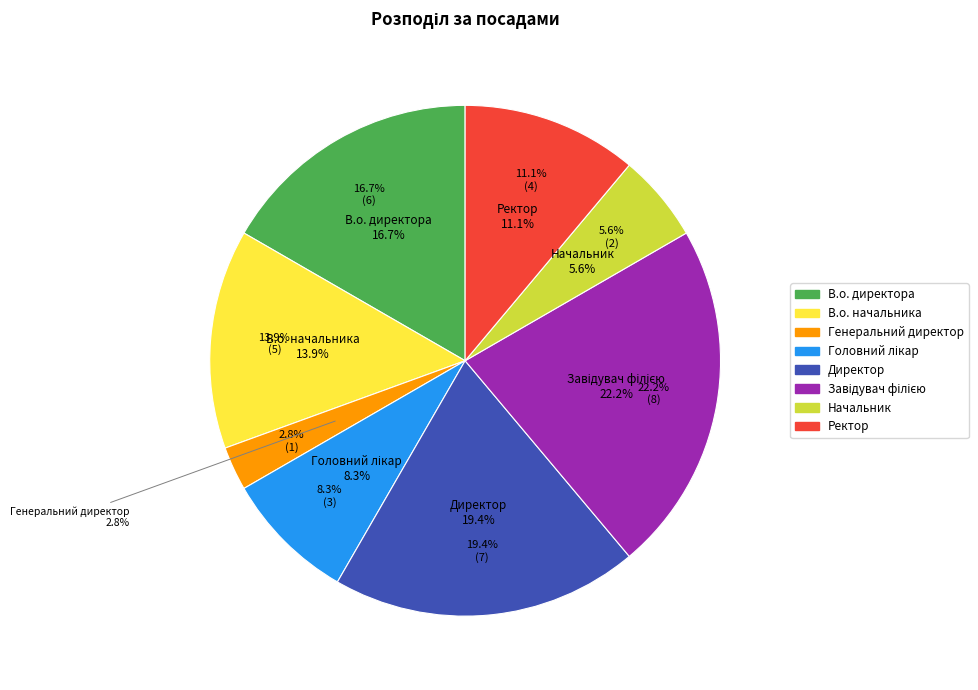

True or false: Ректор accounts for 11% of the total.

True